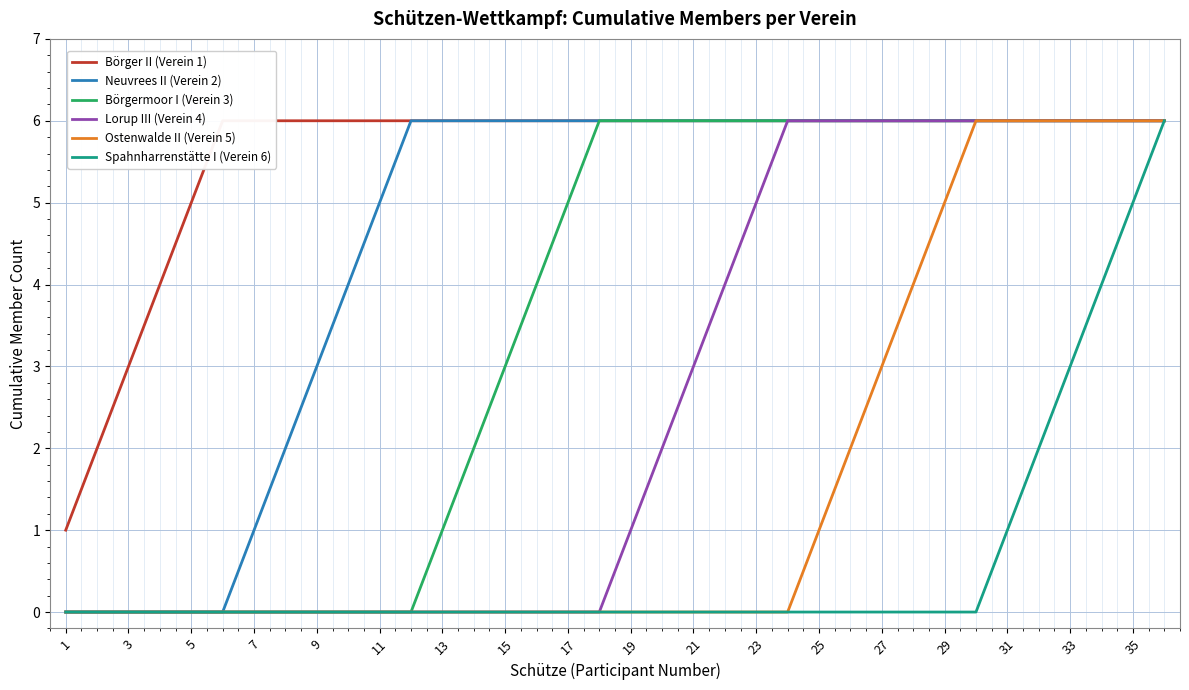

What is the difference between the maximum and minimum values in the Börgermoor I (Verein 3) series?

6